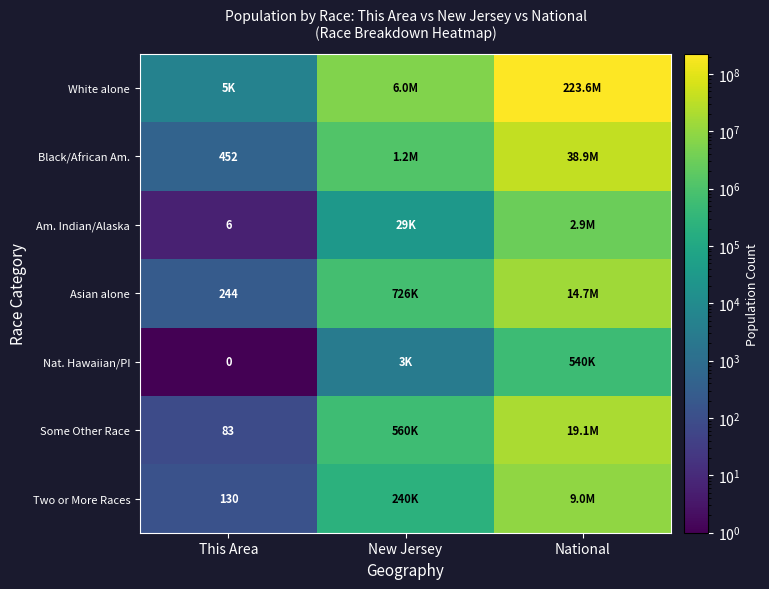

Is the value of Some Other Race at National greater than the value of Nat. Hawaiian/PI at National?

Yes